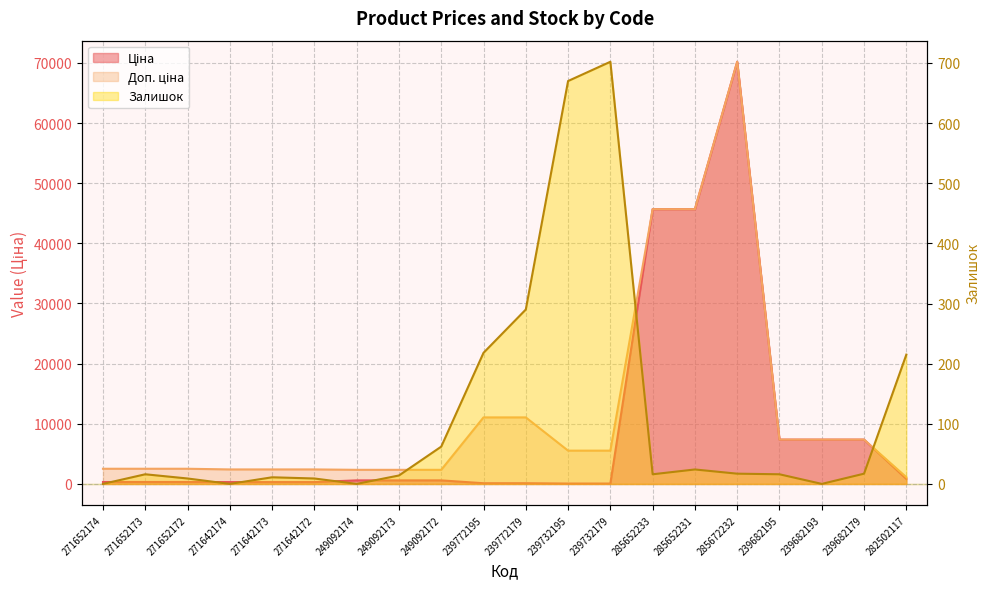

Where do Ціна and Залишок first cross each other?

249092172 and 239772195